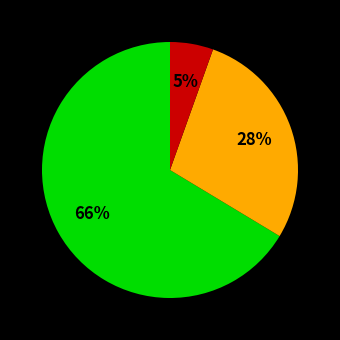

To the nearest percent, what is the average slice percentage?

33%